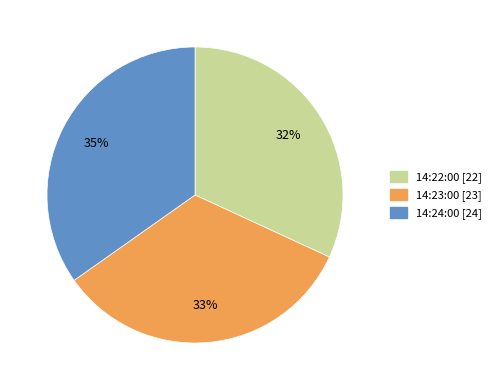

To the nearest percent, what portion does 14:24:00 represent?

35%